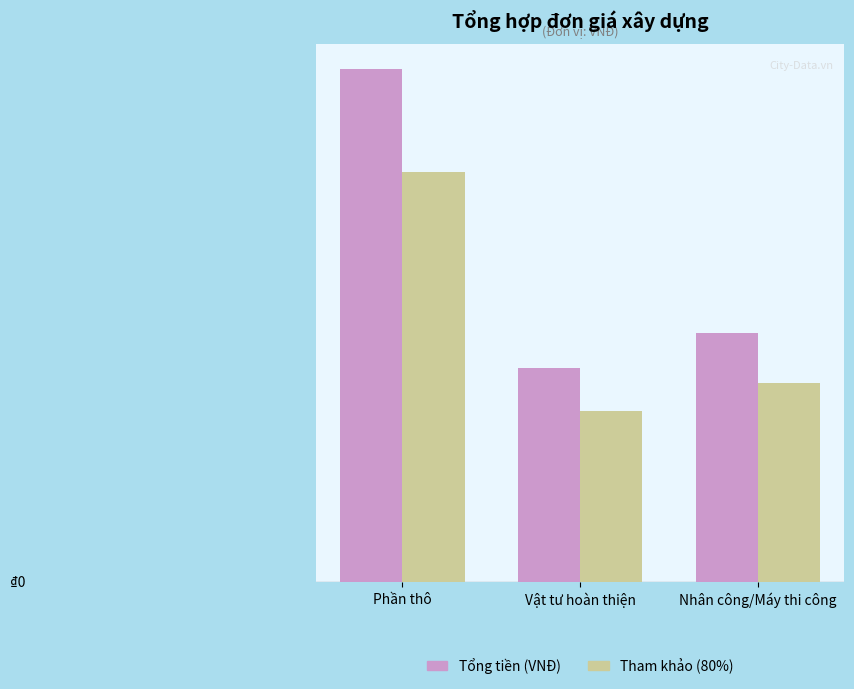

Does the chart contain any negative values?

No